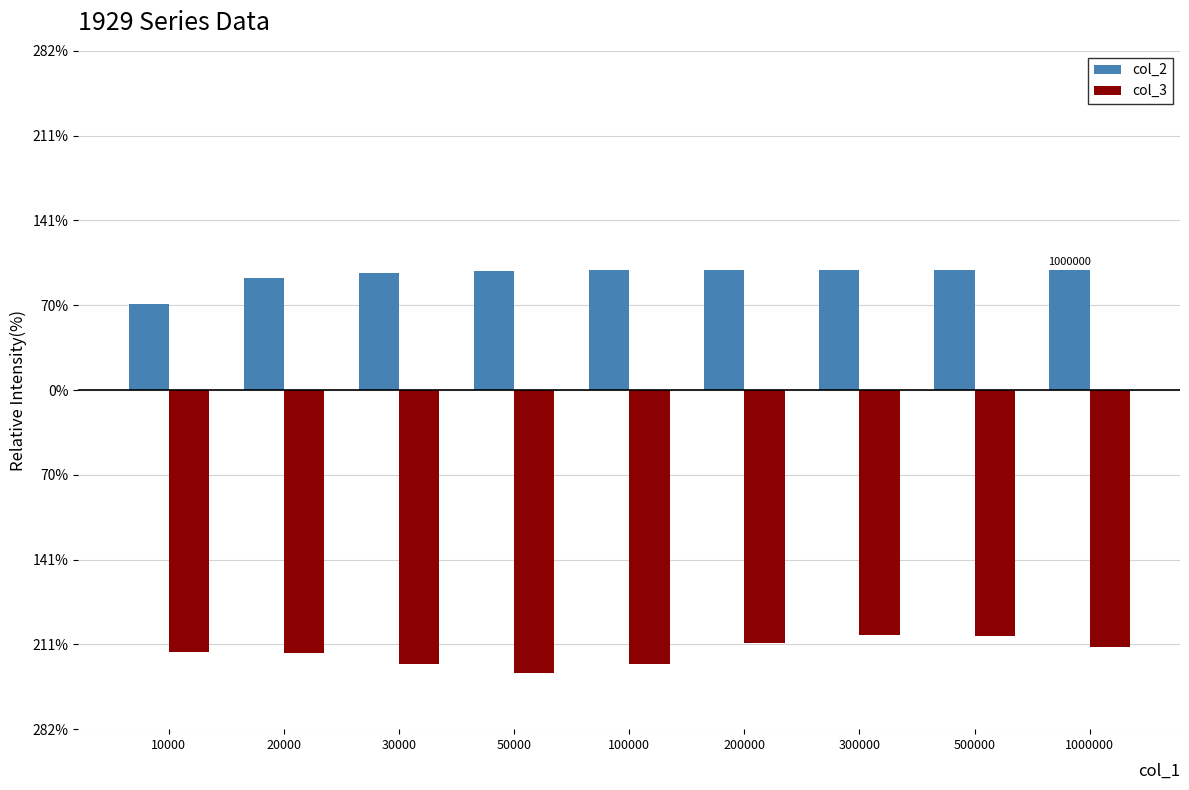

Rank the series by their average value, from lowest to highest.

col_3, col_2